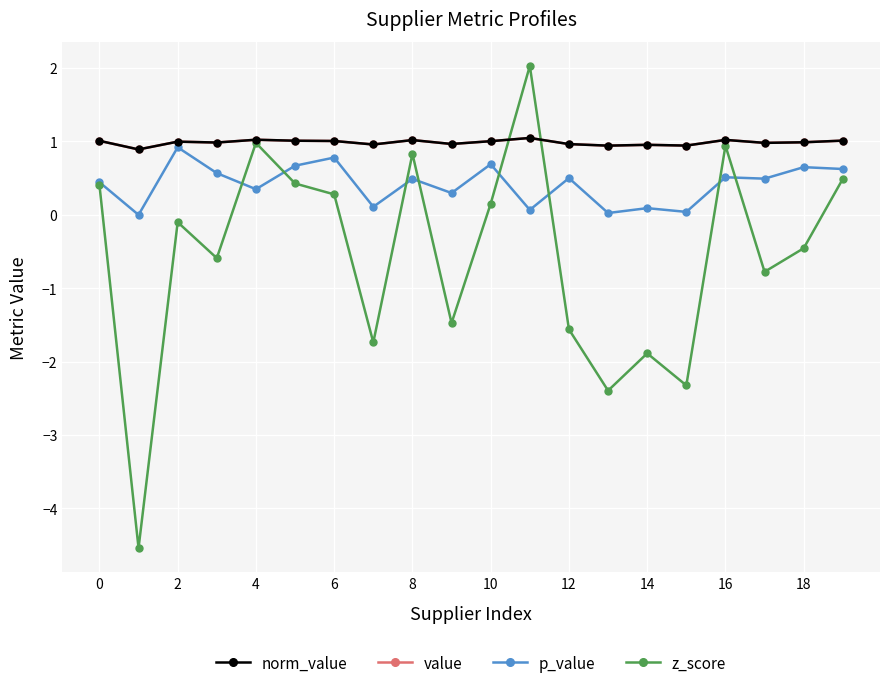

What is the maximum value for z_score?

2.0